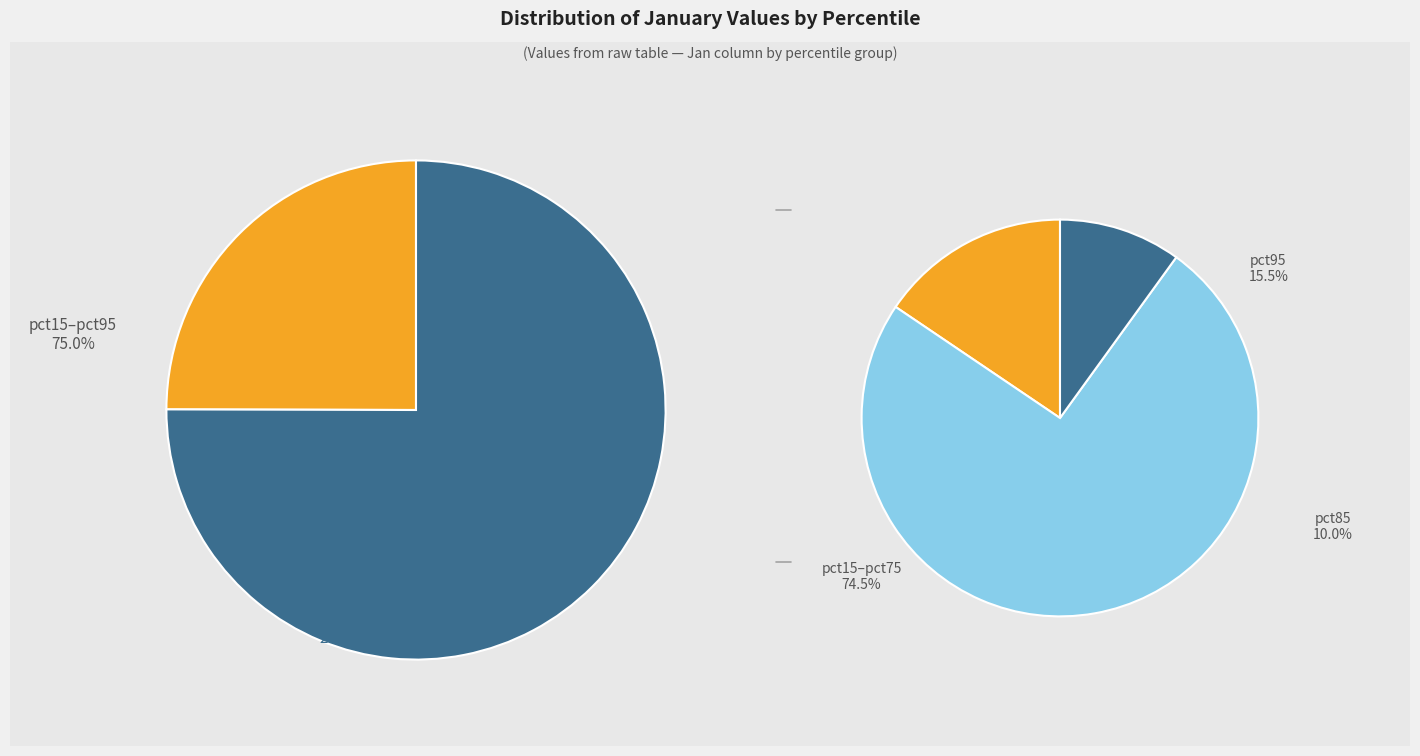

Rank the categories by value from highest to lowest.

pct05, pct95, pct15, pct25, pct35, pct45, pct85, pct55, pct75, pct65